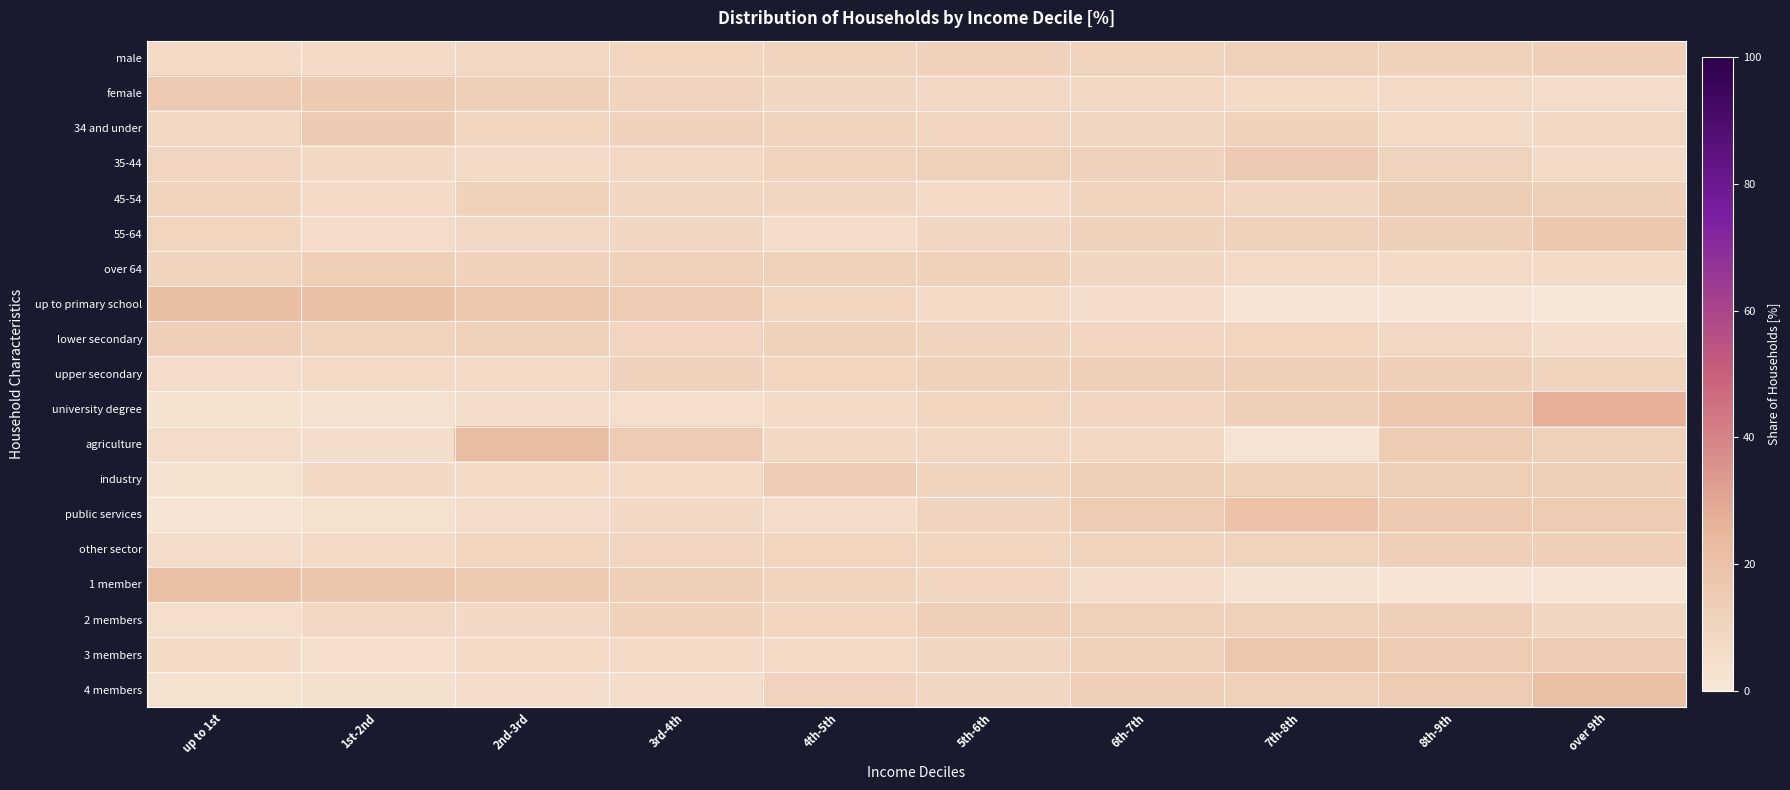

How many distinct data groups are displayed?

19